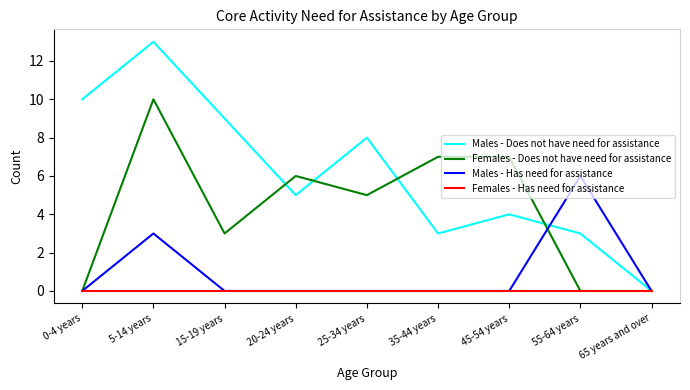

Which series has the largest range (max minus min)?

Males - Does not have need for assistance